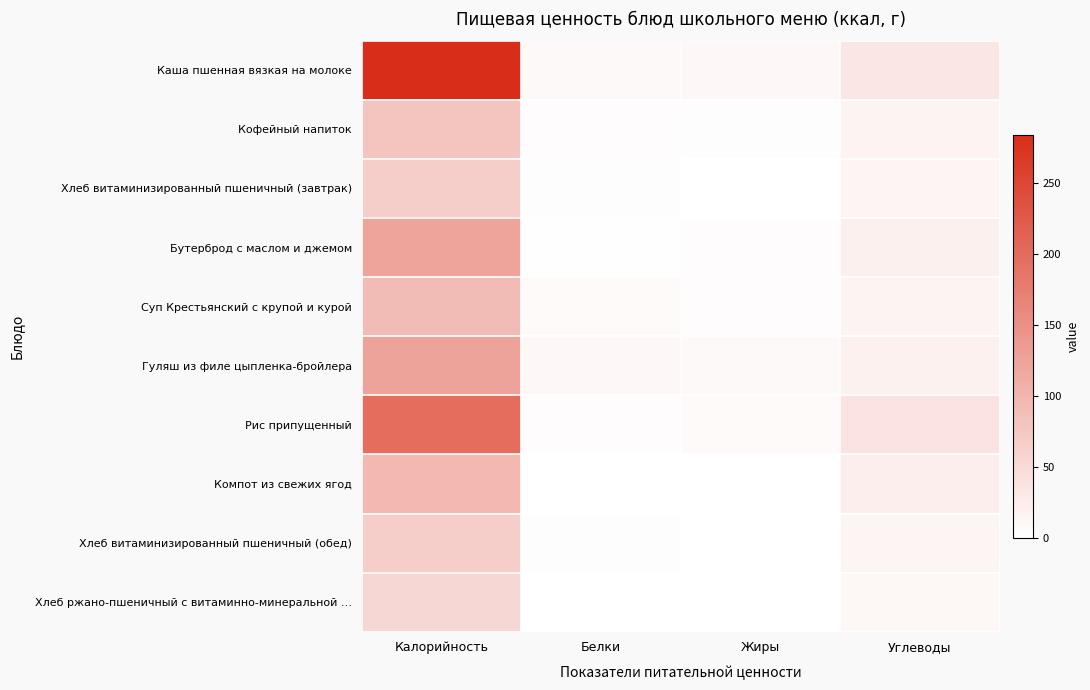

What is the greatest value displayed?

283.6